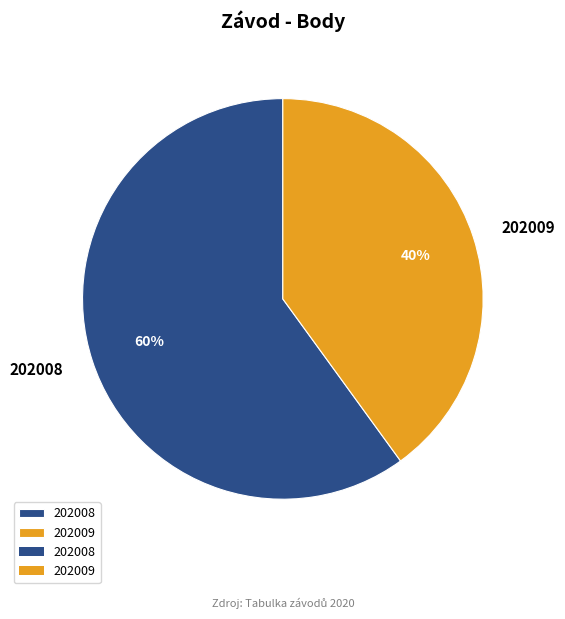

What is the smallest slice in the pie chart?

202009